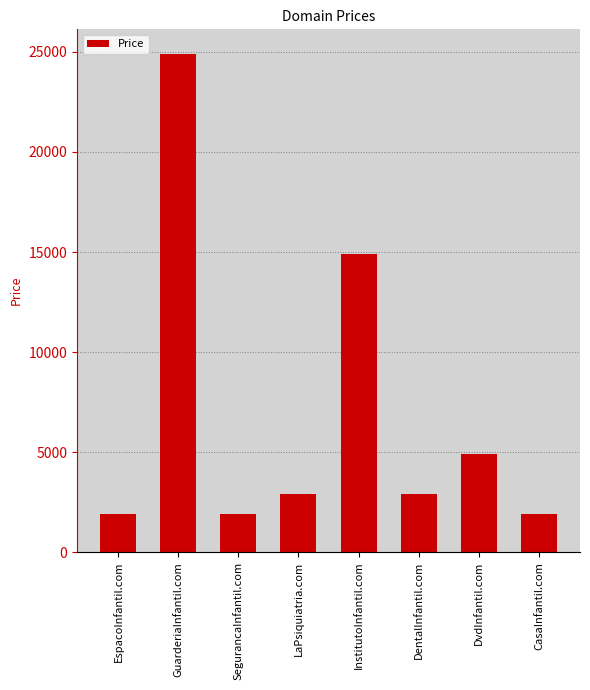

What is the label of the 1st bar from the left?

EspacoInfantil.com